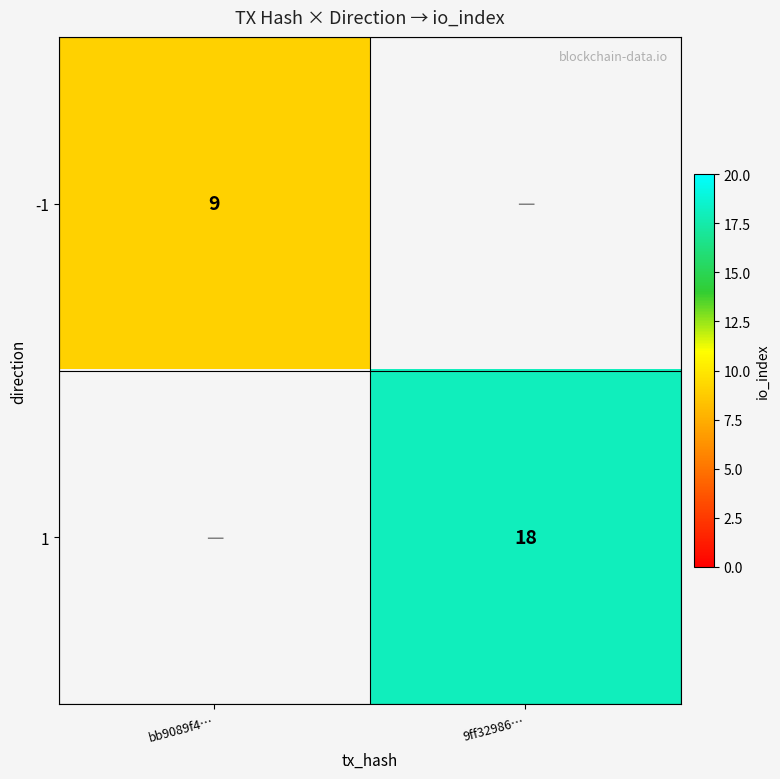

The value of 1 at 9ff32986… is 24. True or false?

False